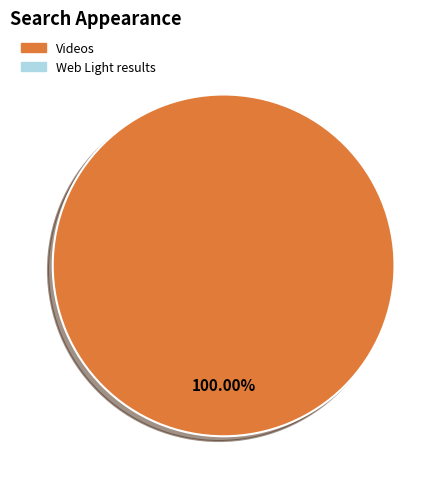

Is there a majority slice in this chart?

Yes